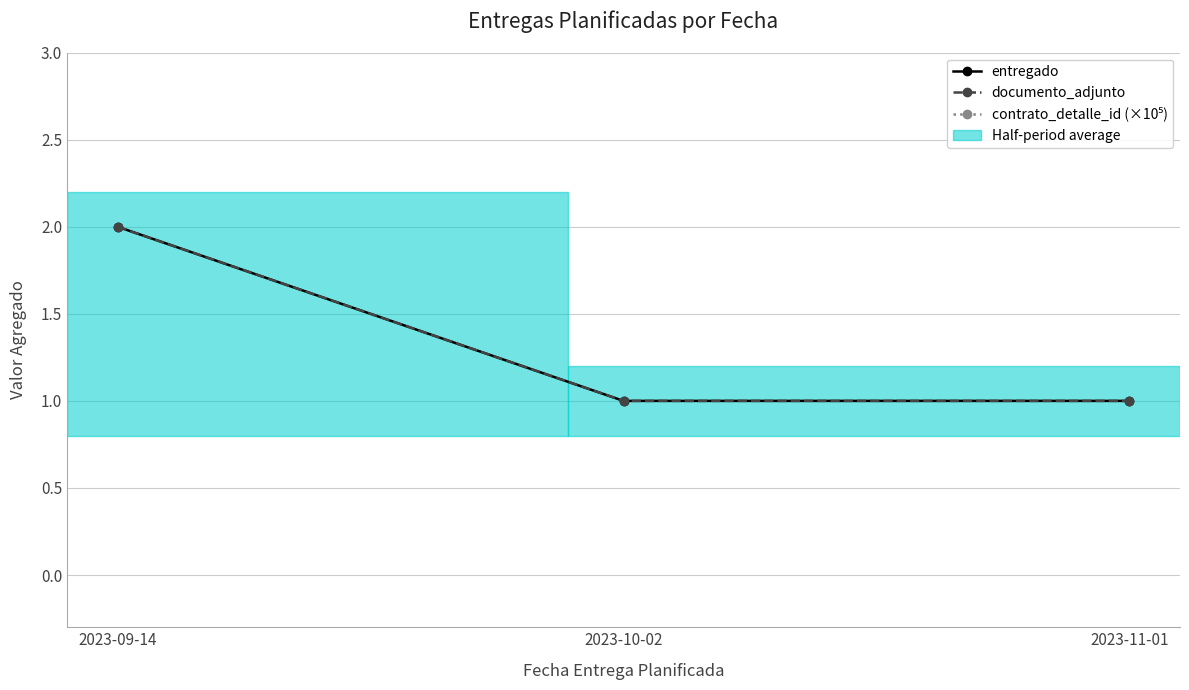

Between 2023-10-02 and 2023-09-14, which is larger?

2023-09-14